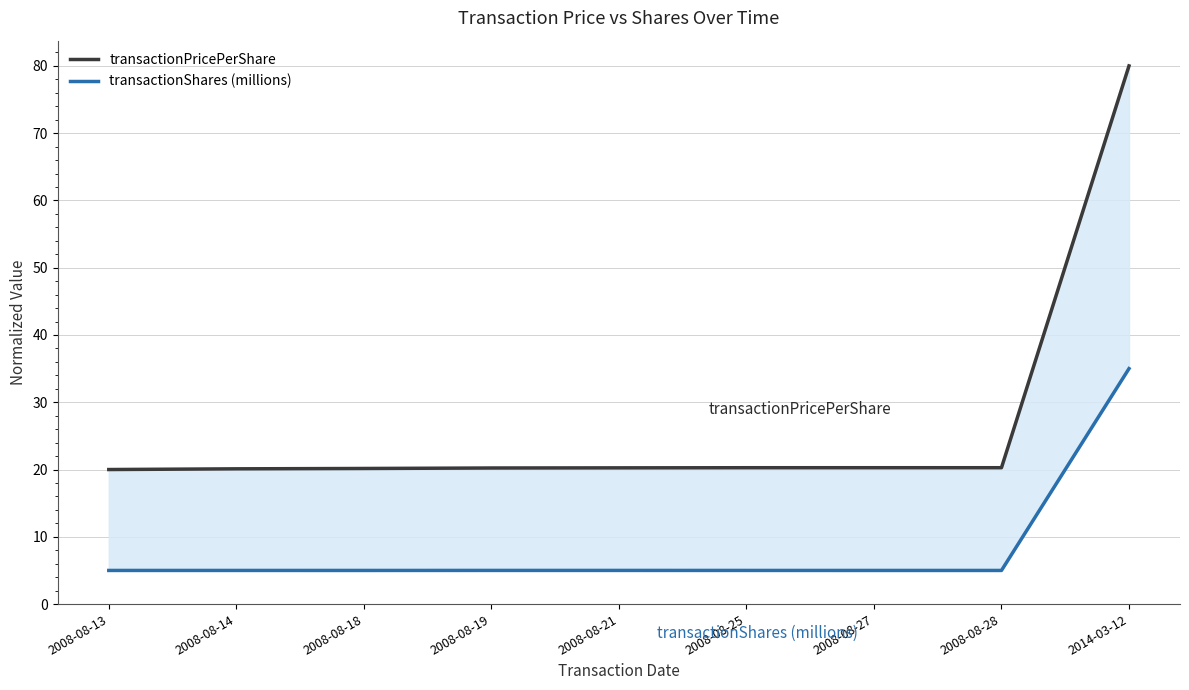

Which has a higher value, 2008-08-14 or 2008-08-18?

2008-08-18